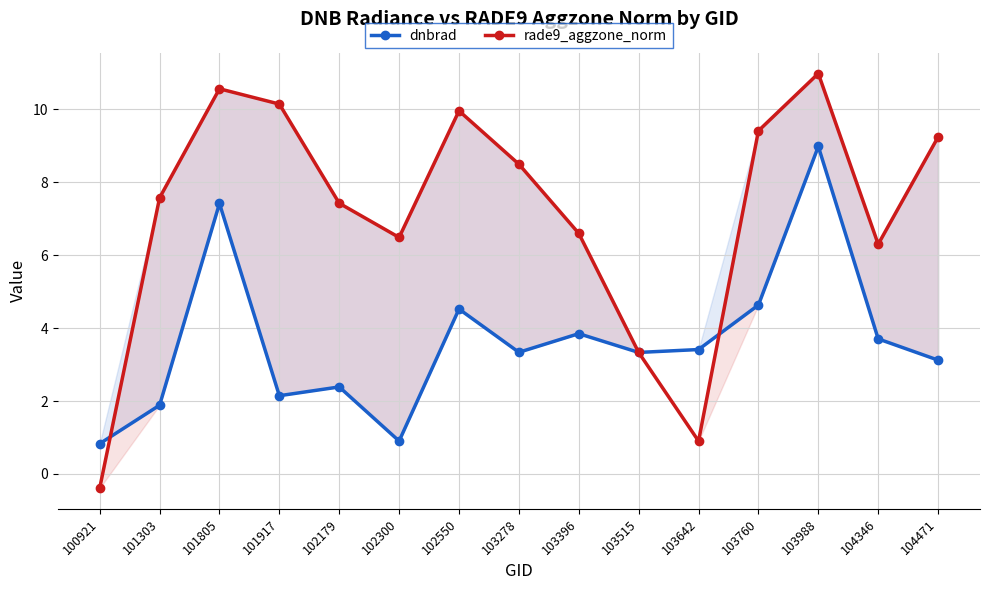

What is the difference between the second highest and second lowest values in the dnbrad series?

6.5